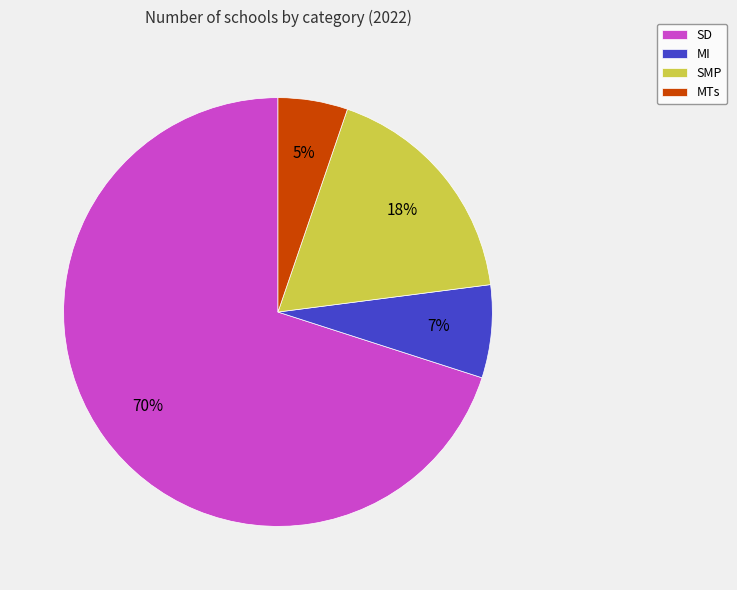

Which slice is the smallest?

MTs